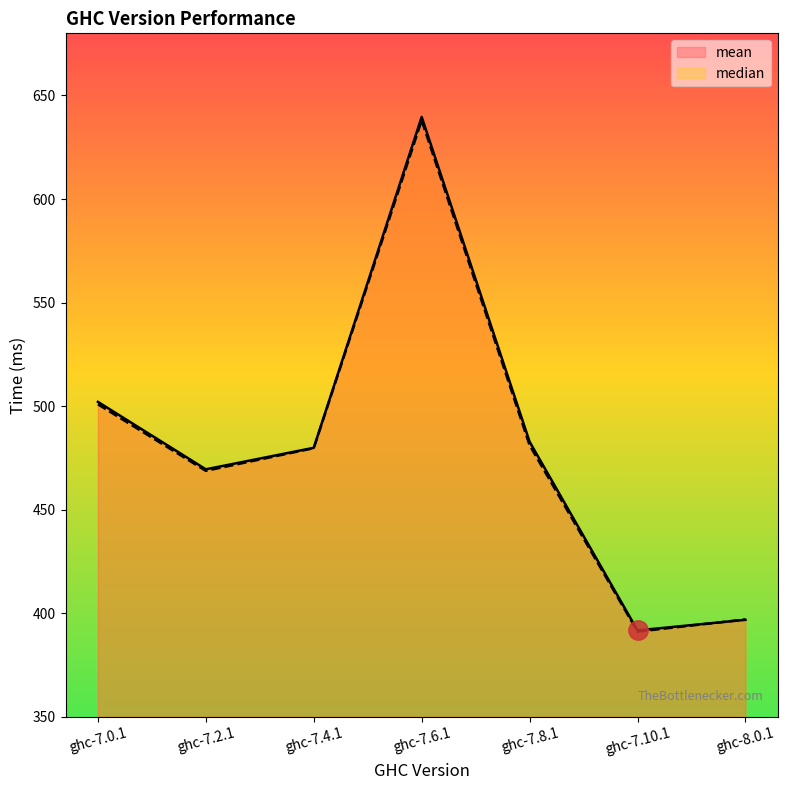

How many distinct data groups are displayed?

2